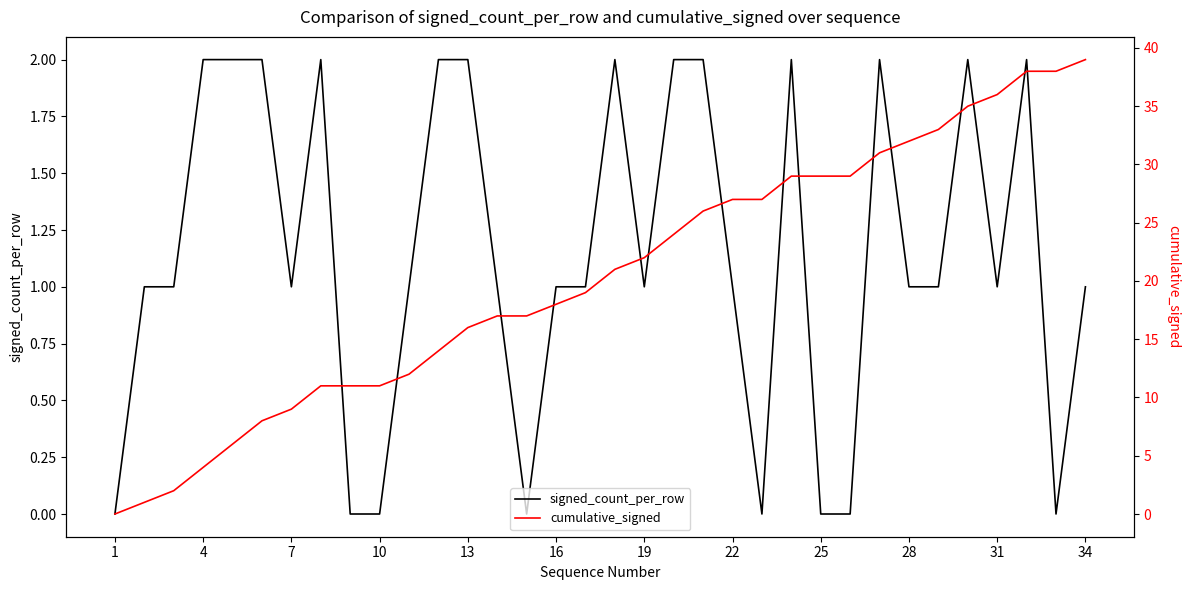

At how many categories does at least one series exceed 0?

33